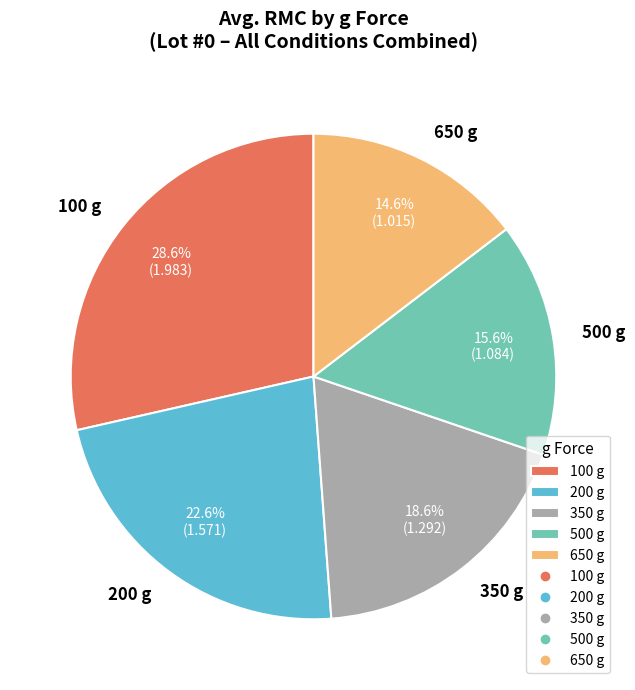

What percentage is NOT represented by 350 g?

81.4%